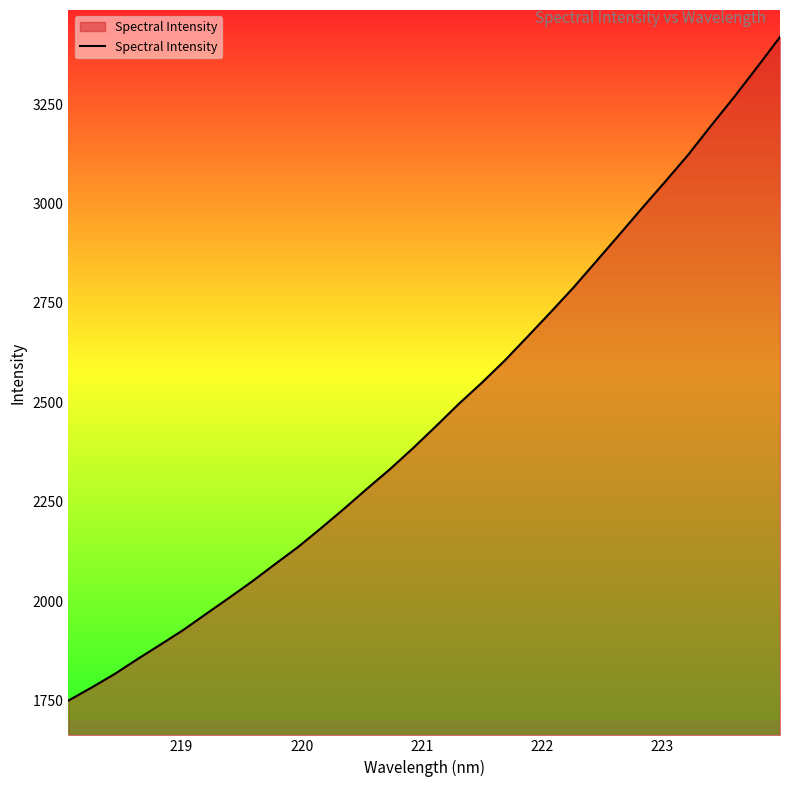

What is the difference between the maximum and minimum values?

1668.4